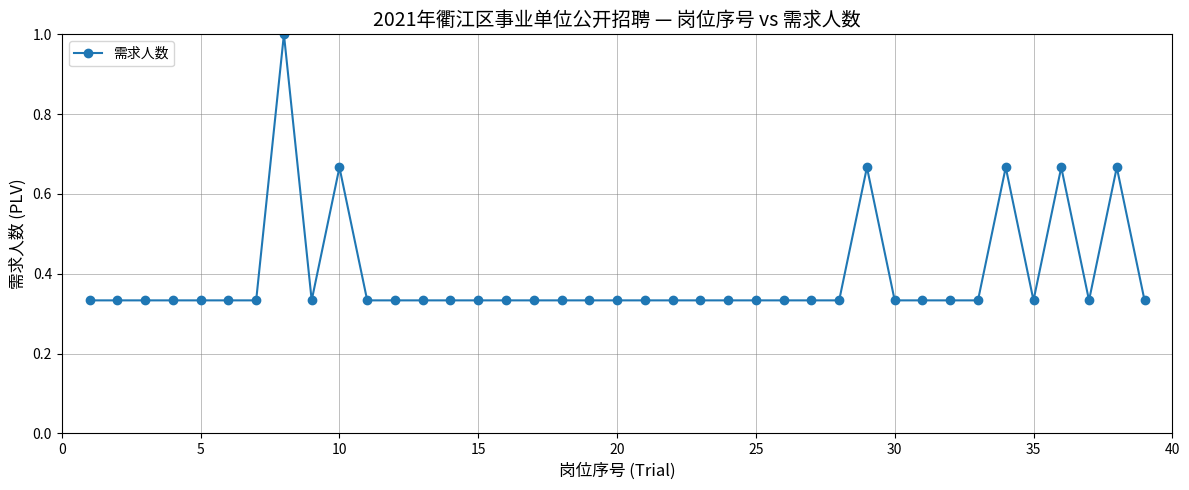

What is the greatest value displayed?

1.0